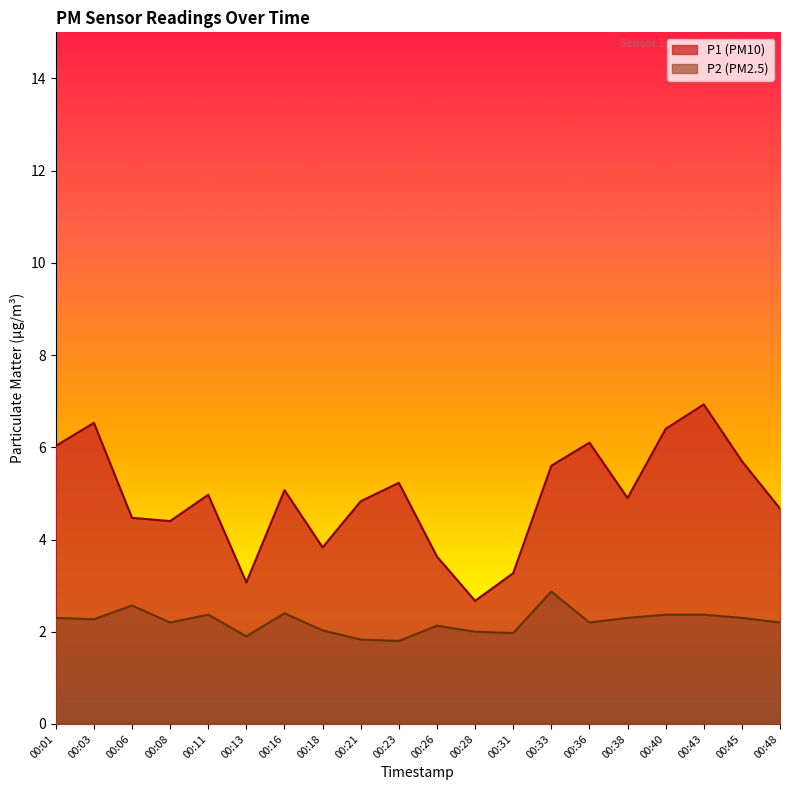

The P2 series shows 0.8 at 00:08. True or false?

False